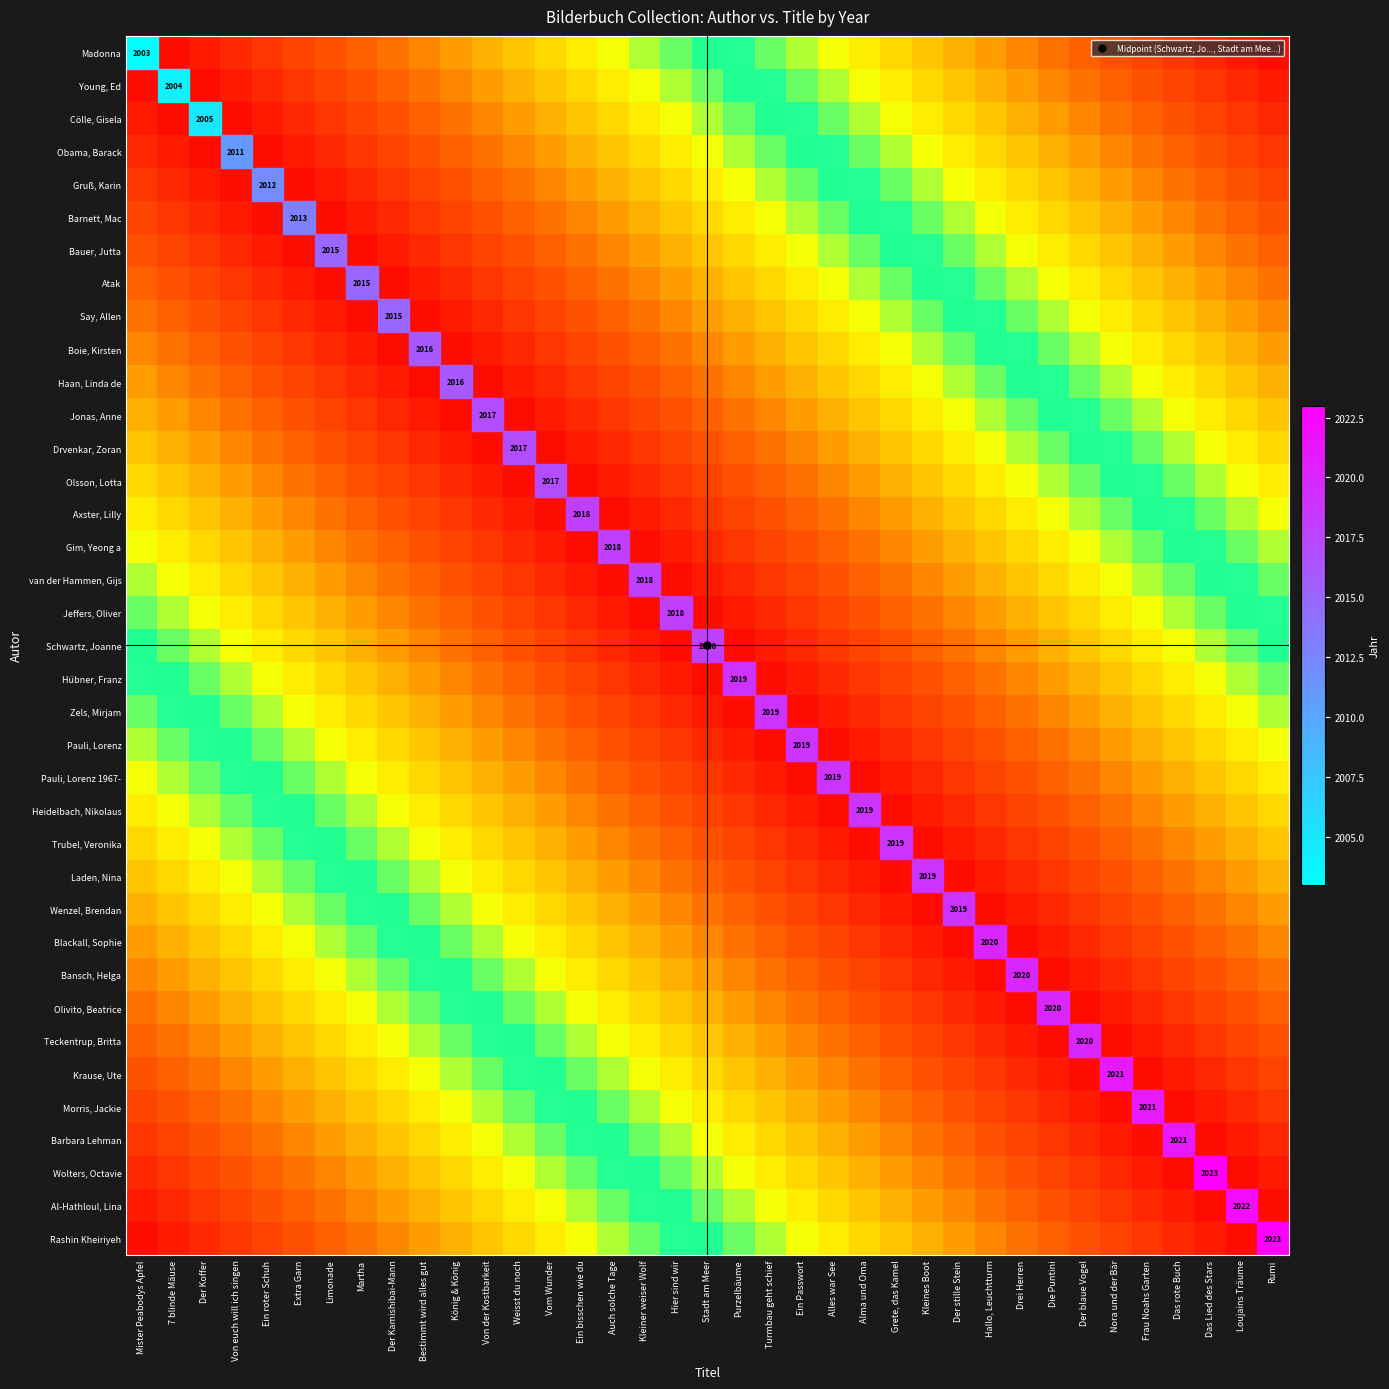

List the series in order of their peak value, highest first.

Madonna, Rashin Kheiriyeh, Young, Ed, Al-Hathloul, Lina, Cölle, Gisela, Wolters, Octavie, Obama, Barack, Barbara Lehman, Gruß, Karin, Morris, Jackie, Barnett, Mac, Krause, Ute, Bauer, Jutta, Teckentrup, Britta, Atak, Olivito, Beatrice, Say, Allen, Bansch, Helga, Boie, Kirsten, Blackall, Sophie, Haan, Linda de, Wenzel, Brendan, Jonas, Anne, Laden, Nina, Drvenkar, Zoran, Trubel, Veronika, Olsson, Lotta, Heidelbach, Nikolaus, Axster, Lilly, Pauli, Lorenz 1967-, Gim, Yeong a, Pauli, Lorenz, van der Hammen, Gijs, Zels, Mirjam, Jeffers, Oliver, Hübner, Franz, Schwartz, Joanne